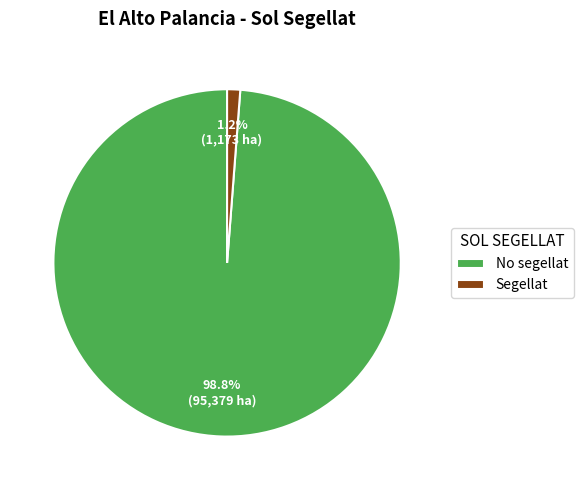

Is it true that Segellat is 11% of the pie?

False